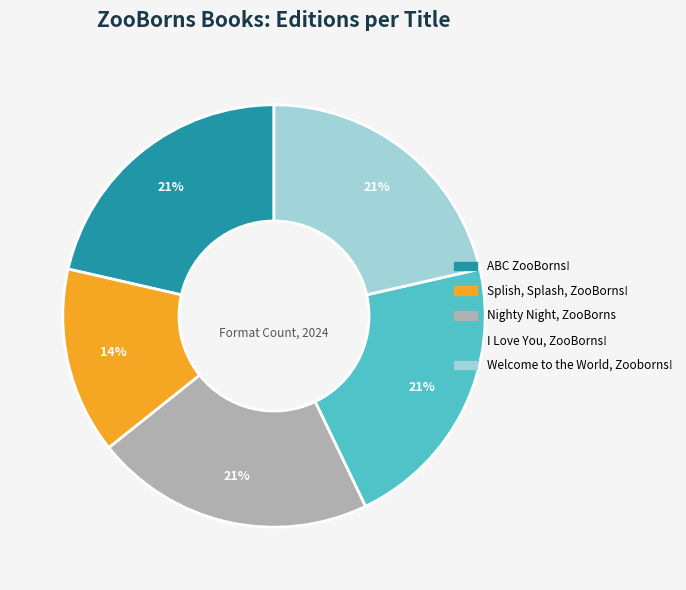

What is the ratio of the value at Nighty Night, ZooBorns to the value at I Love You, ZooBorns!?

1.0